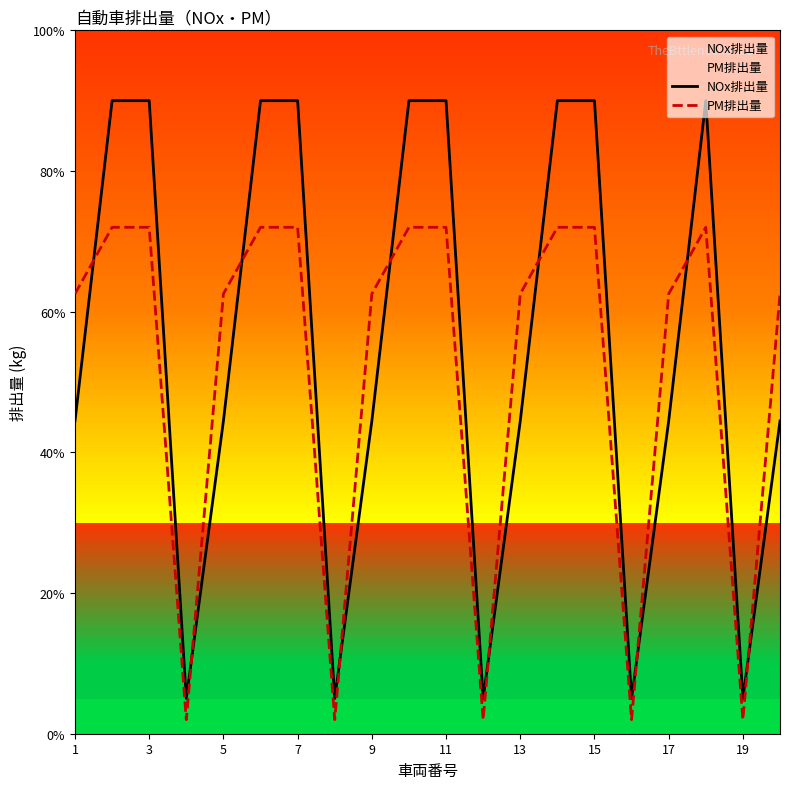

Does the chart have visible grid lines?

No